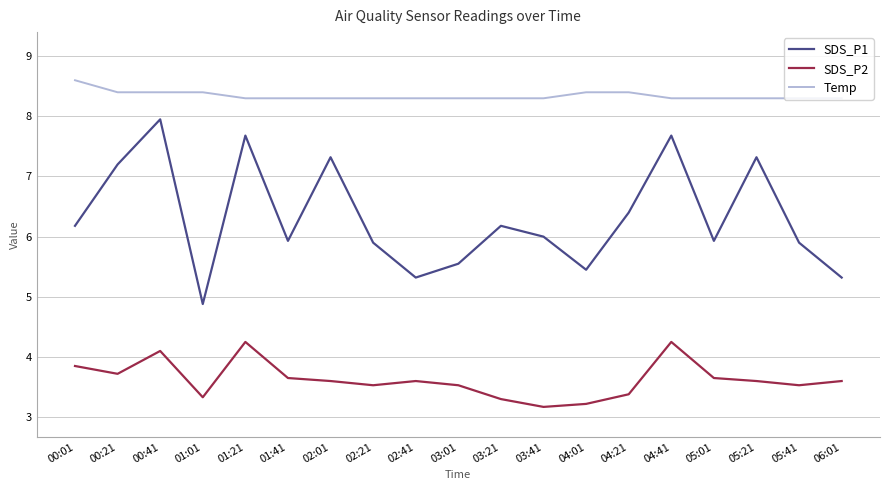

Which series has the largest range (max minus min)?

SDS_P1